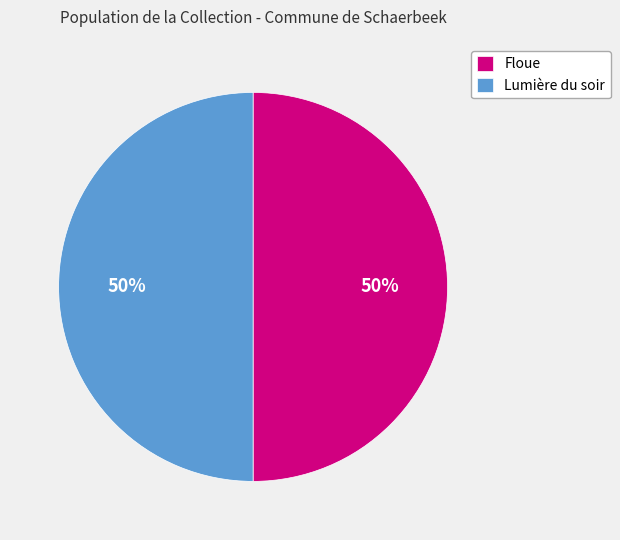

Combined, do Floue and Lumière du soir account for over 50%?

Yes